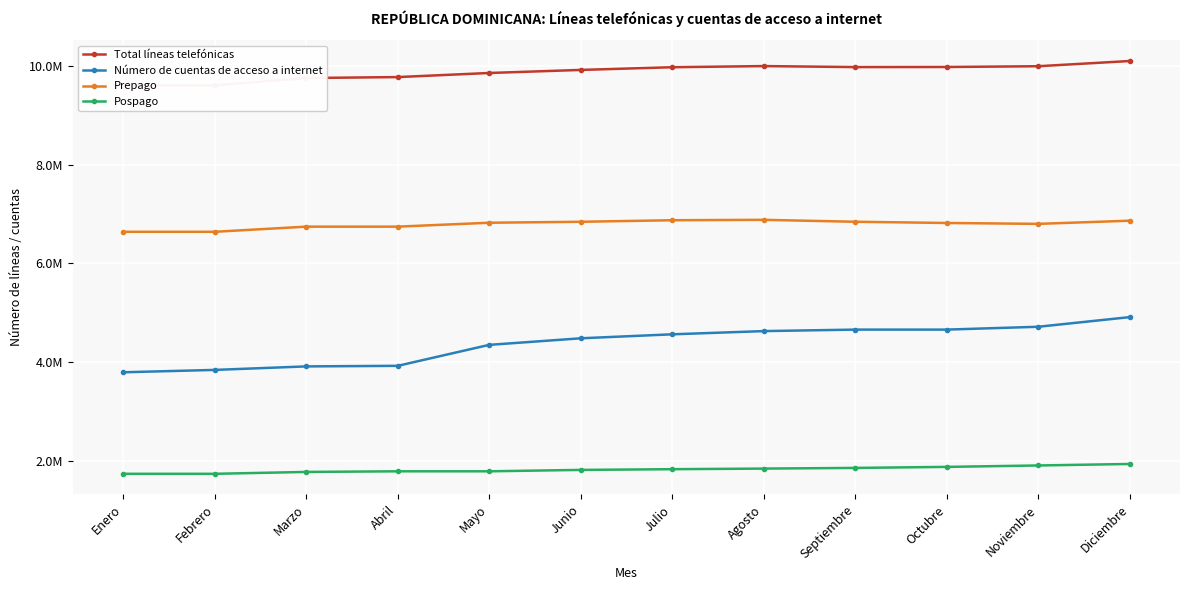

Which series has the widest spread of values?

Número de cuentas de acceso a internet